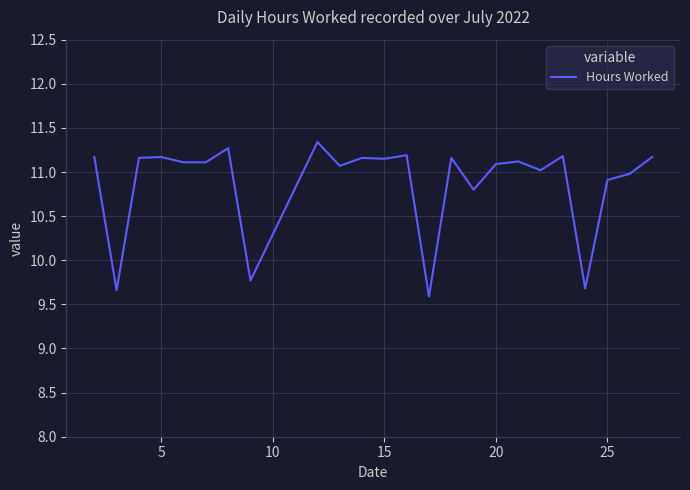

What is the greatest value displayed?

11.3